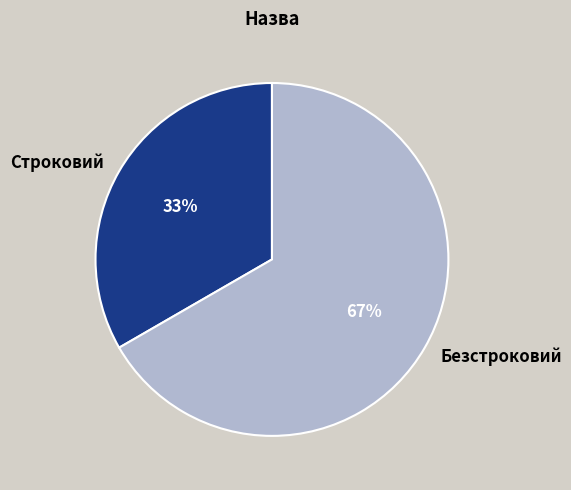

Is it true that Безстроковий is 67% of the pie?

True